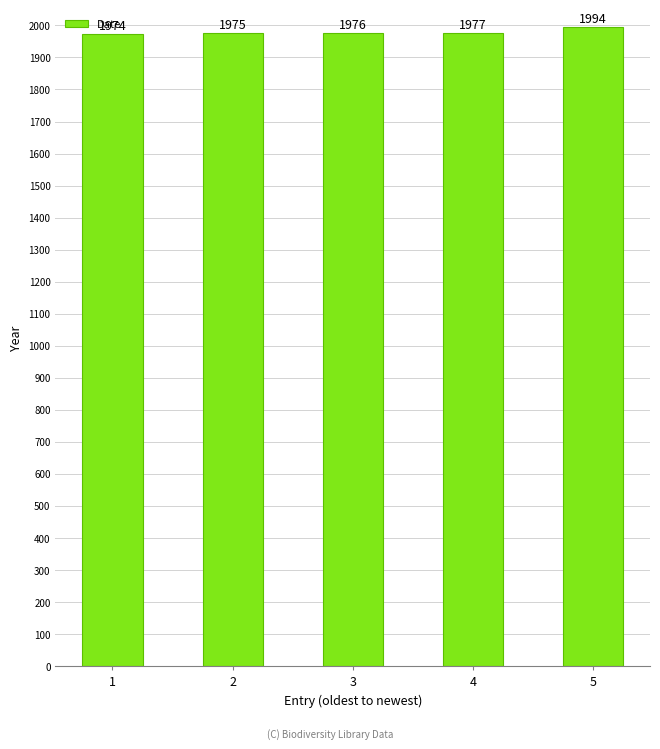

How many bars are there in total?

5